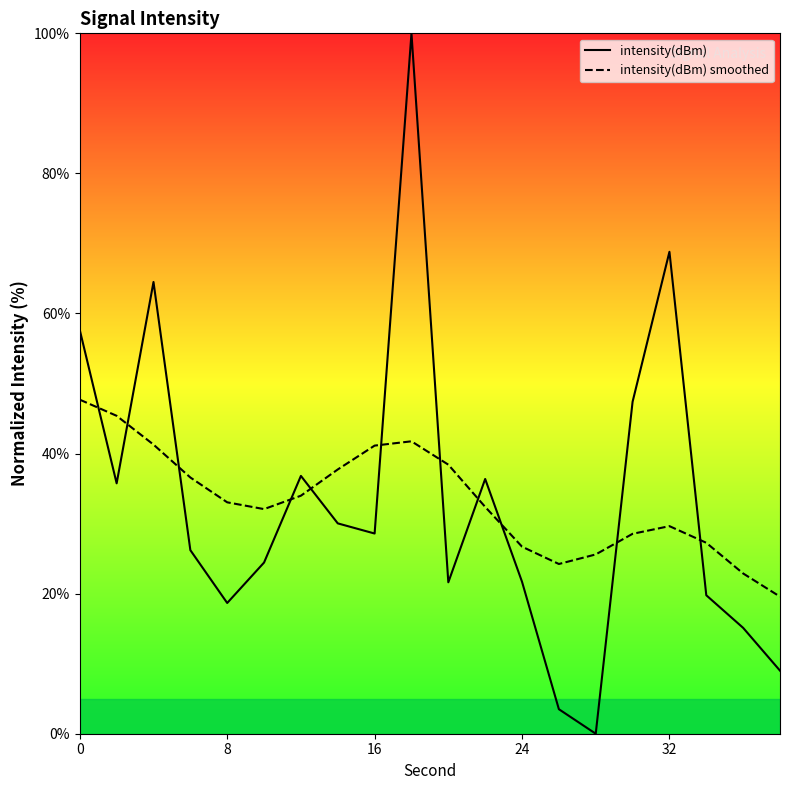

Rank the series by their maximum value, from highest to lowest.

intensity(dBm), intensity(dBm) smoothed